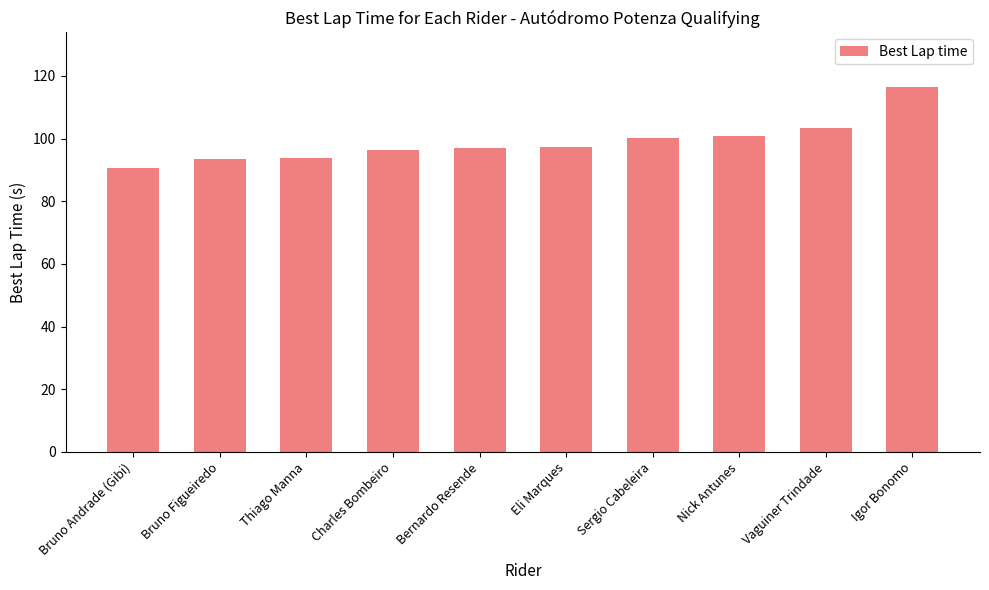

Approximately how many times larger is the value at Nick Antunes compared to Thiago Manna?

1.1